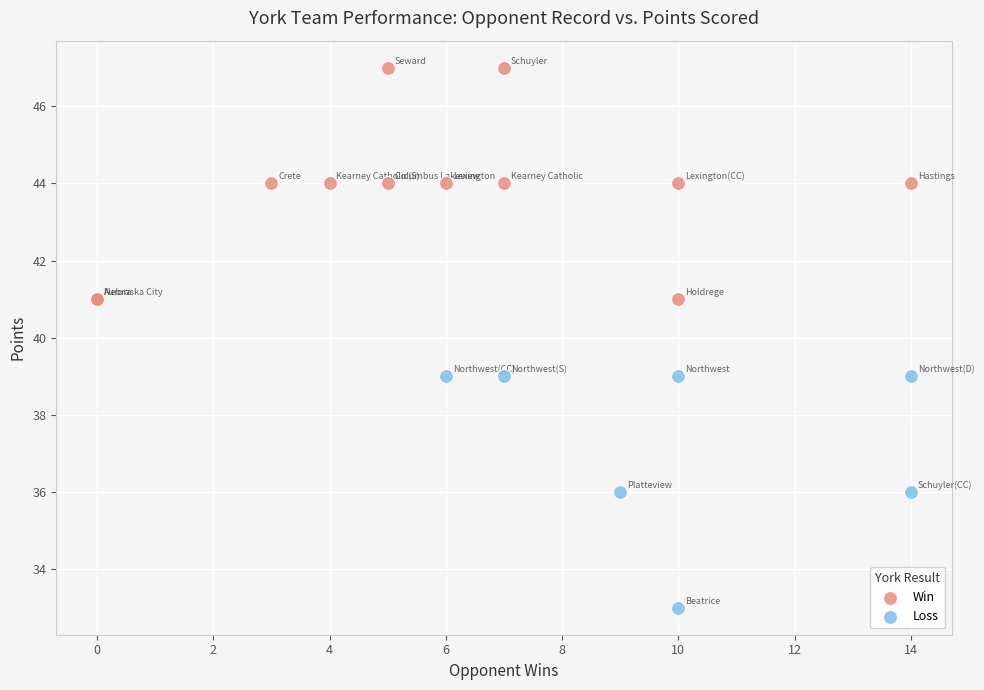

Which series contains the highest Y value?

Win